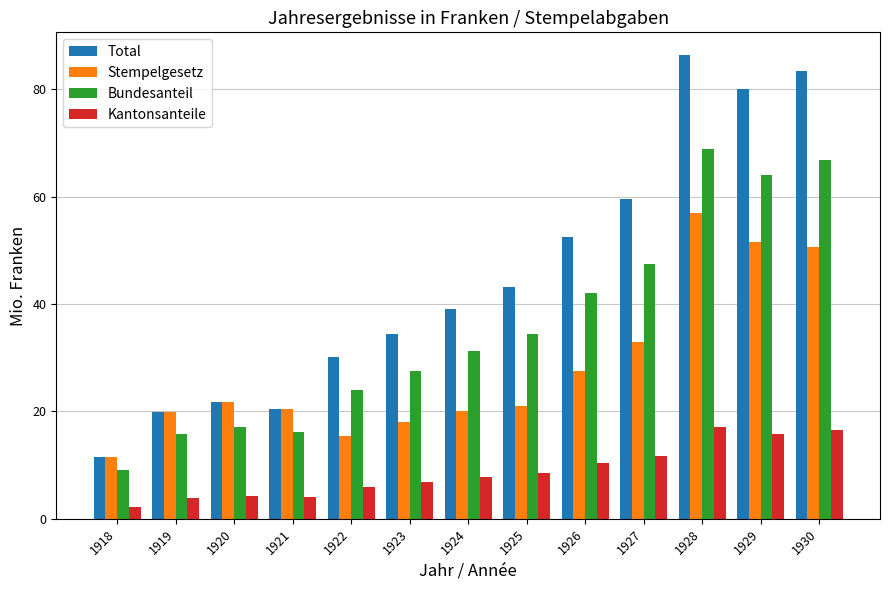

What are all the series names shown in the legend?

Total, Stempelgesetz, Bundesanteil, Kantonsanteile